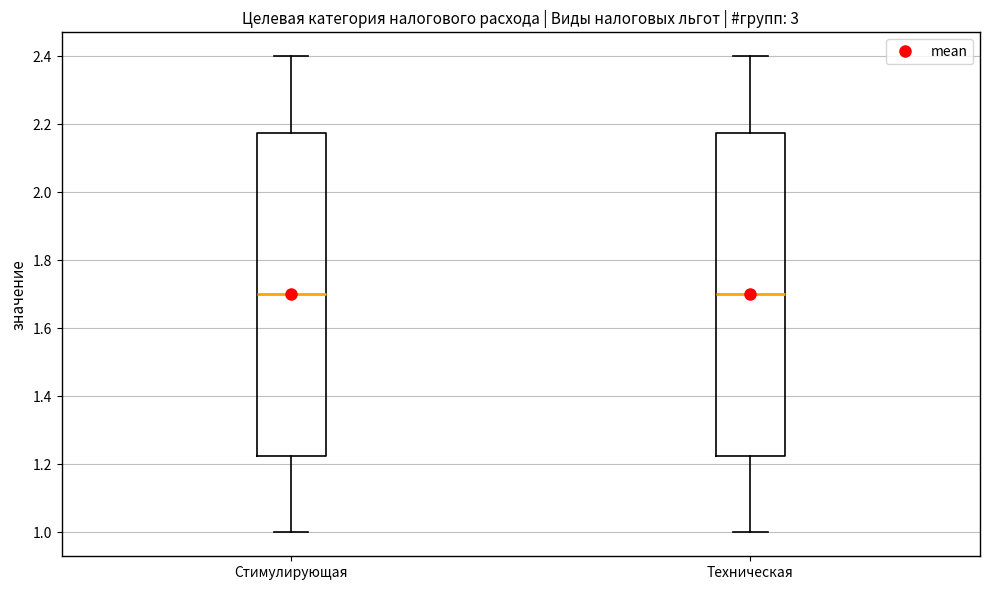

Reading left to right, read every box against the y-axis: the position of its median line, the range the box covers, and the ends of its whiskers. The values are not printed on the chart, so give them approximately, as read against the axis.

Стимулирующая: median 1.70, box 1.22 to 2.18, whiskers 1.00 to 2.40
Техническая: median 1.70, box 1.22 to 2.18, whiskers 1.00 to 2.40